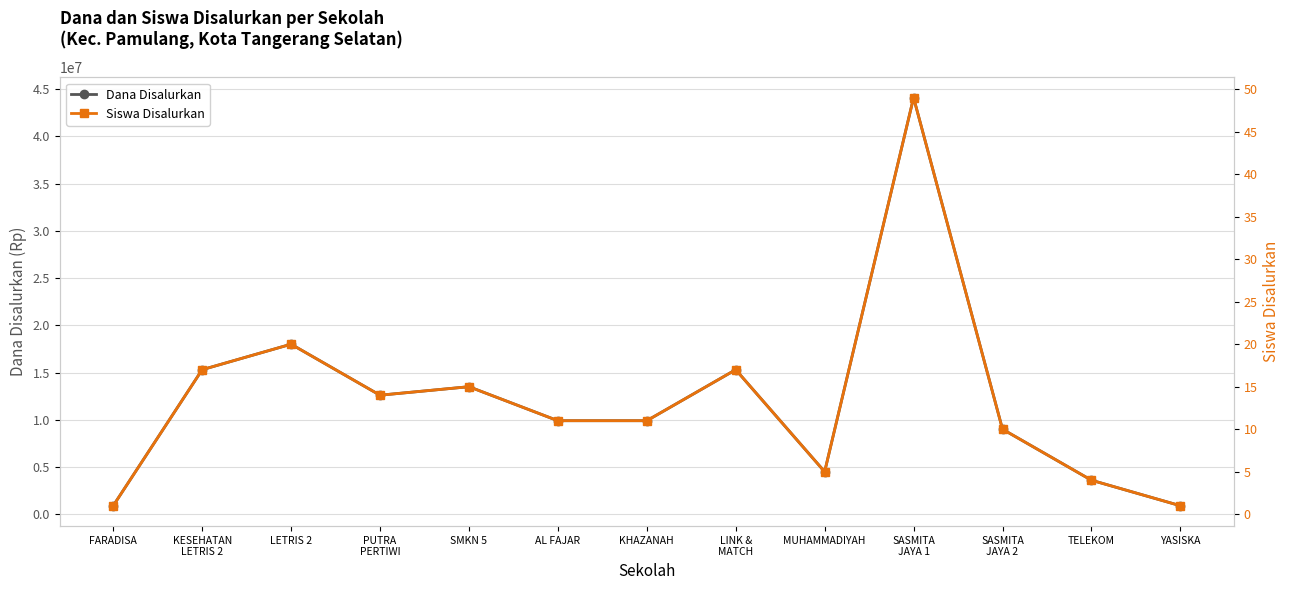

What are all the series names shown in the legend?

Dana Disalurkan, Siswa Disalurkan